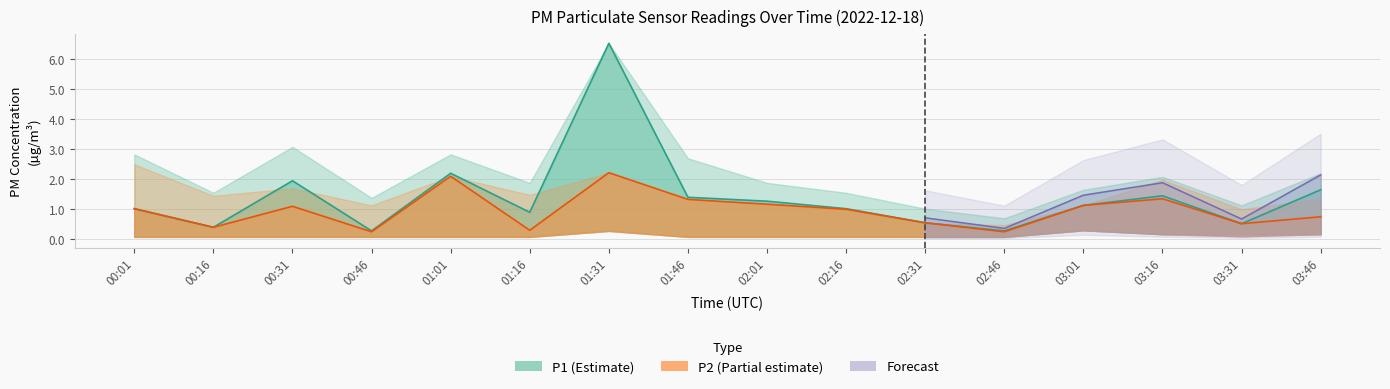

What is the label of the 9th point from the left?

02:01